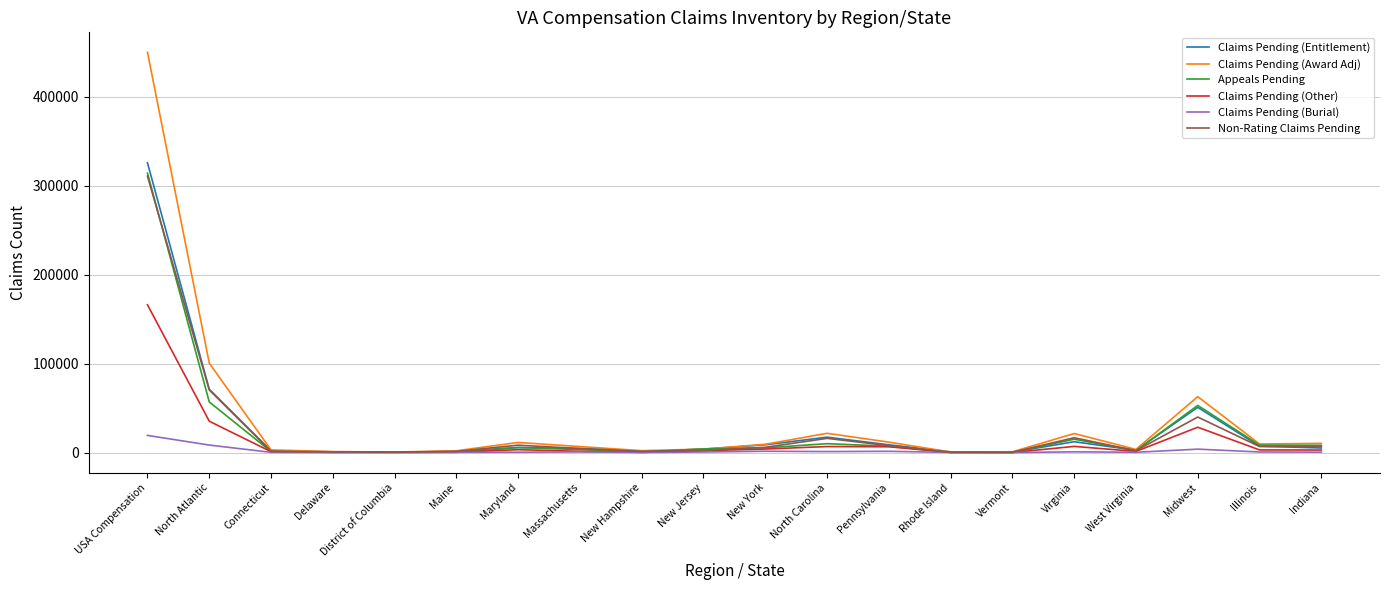

The Appeals Pending series shows 53018 at Midwest. True or false?

True